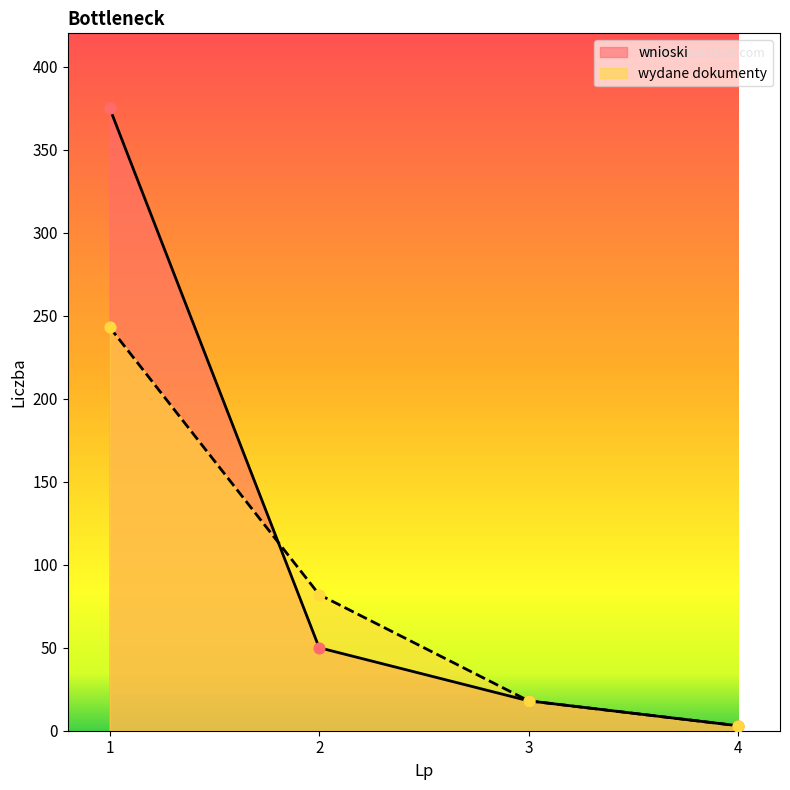

What is the total value across all series at 1?

618